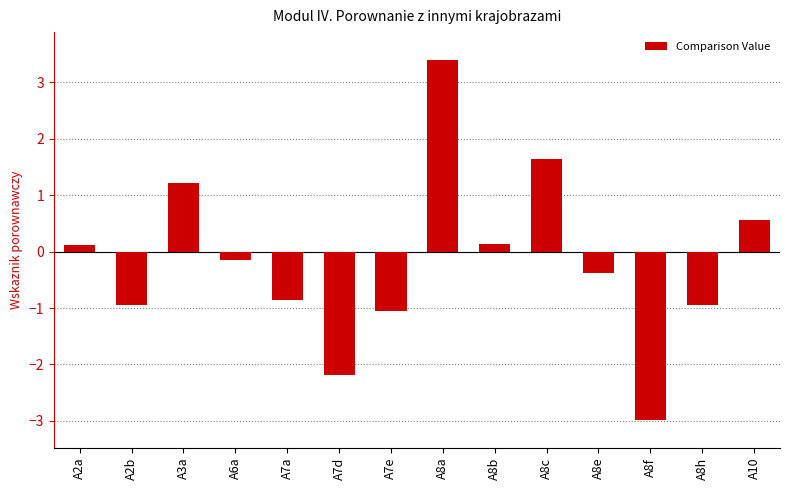

What is the difference between the maximum and second lowest values?

5.6